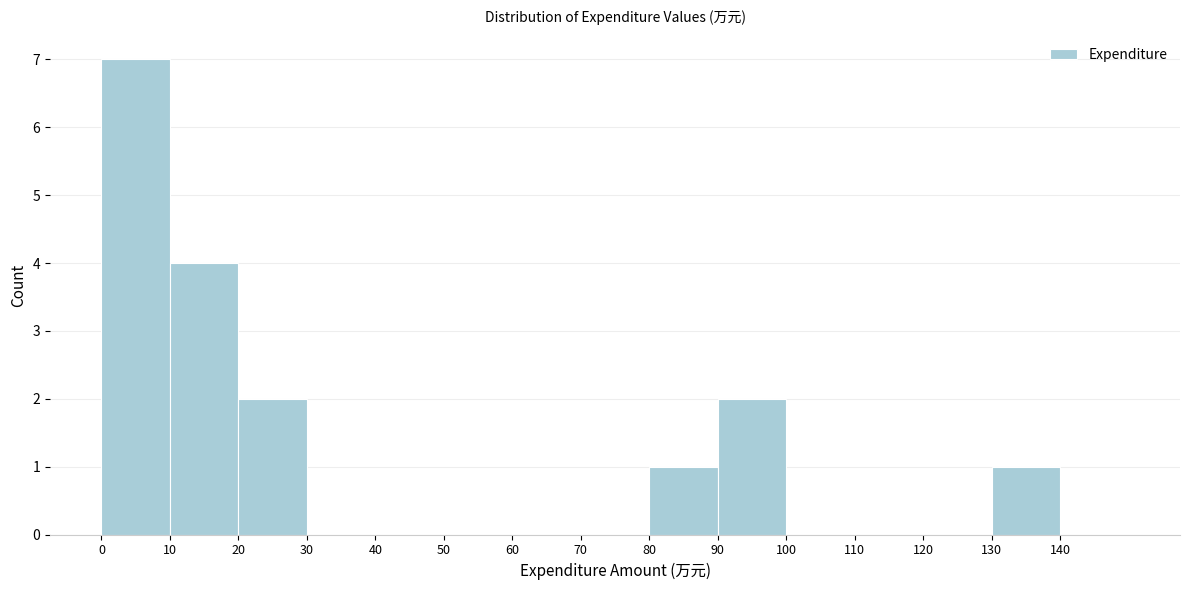

How tall is the bar that spans 90 to 100 on the x-axis? The values are not printed on the chart, so give them approximately, as read against the axis.

2